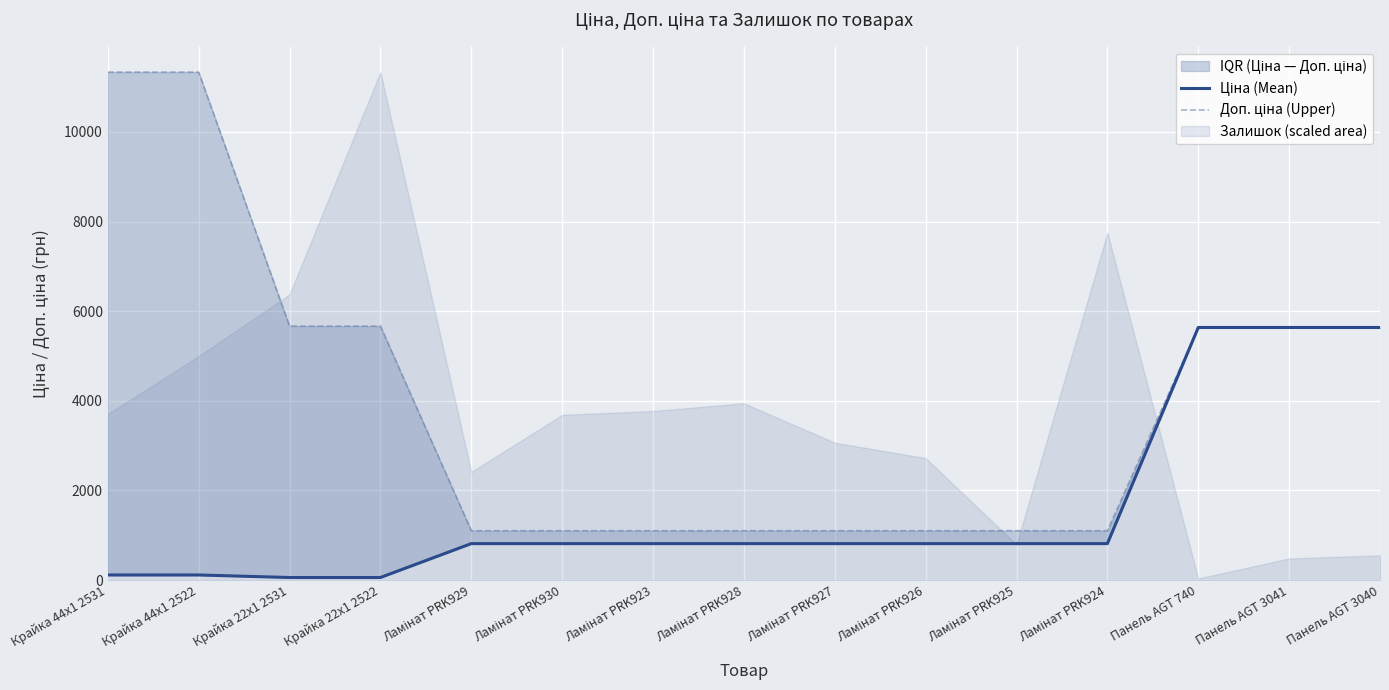

The value of Ціна (Mean) at Крайка 44x1 2531 is 170.7. True or false?

False